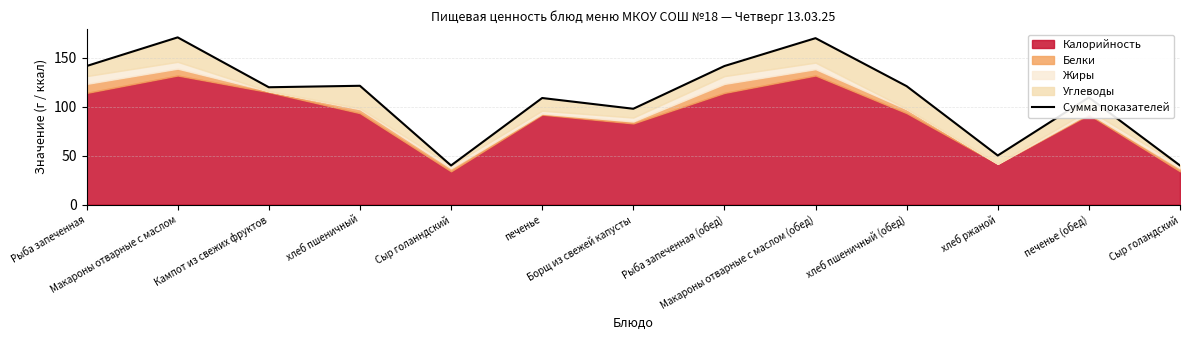

What is the average value?

110.3